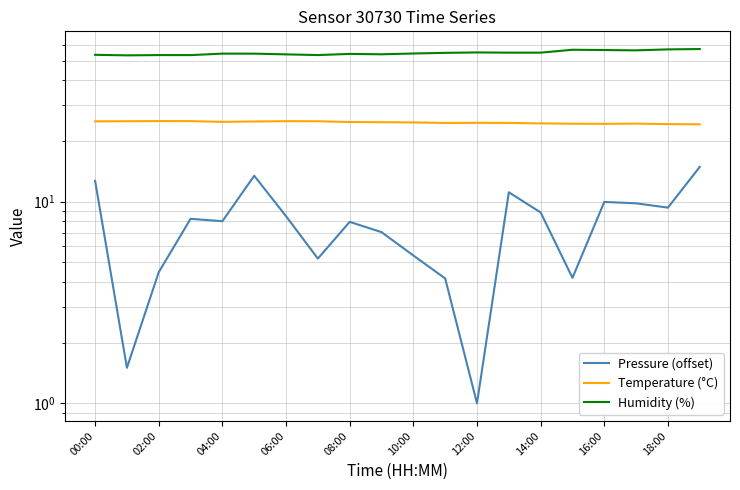

What is the maximum value for Pressure (offset)?

14.9